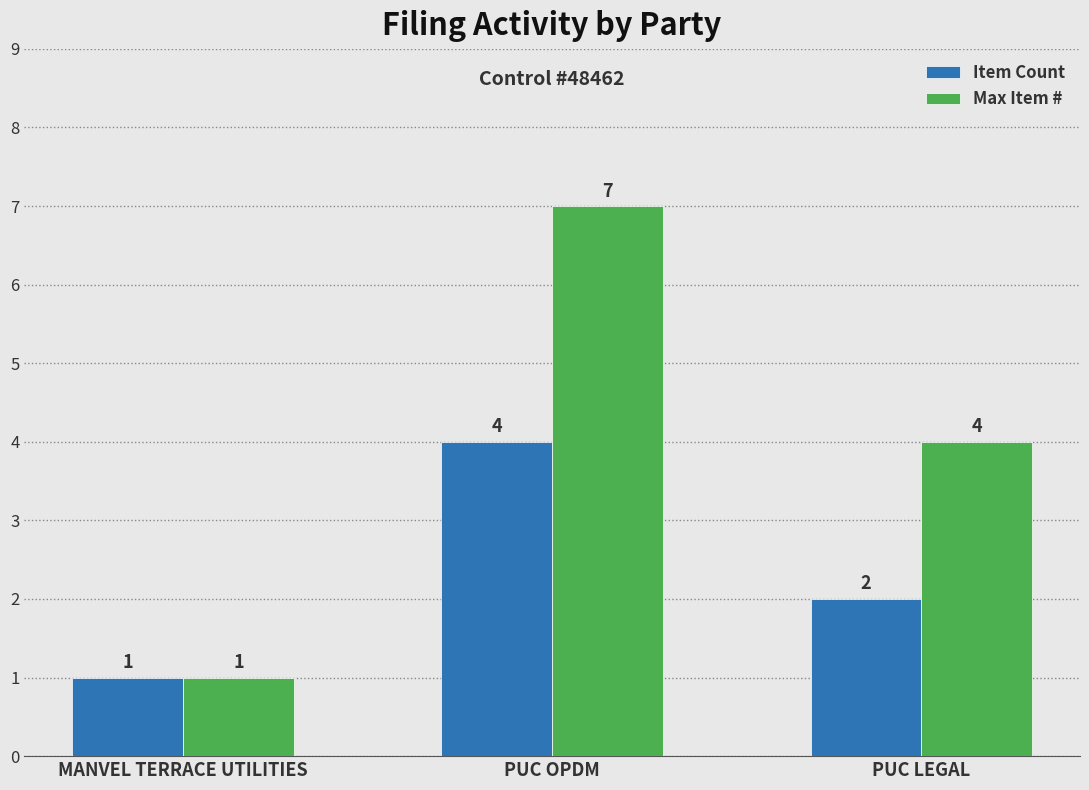

List the series in order of their peak value, highest first.

Max Item #, Item Count